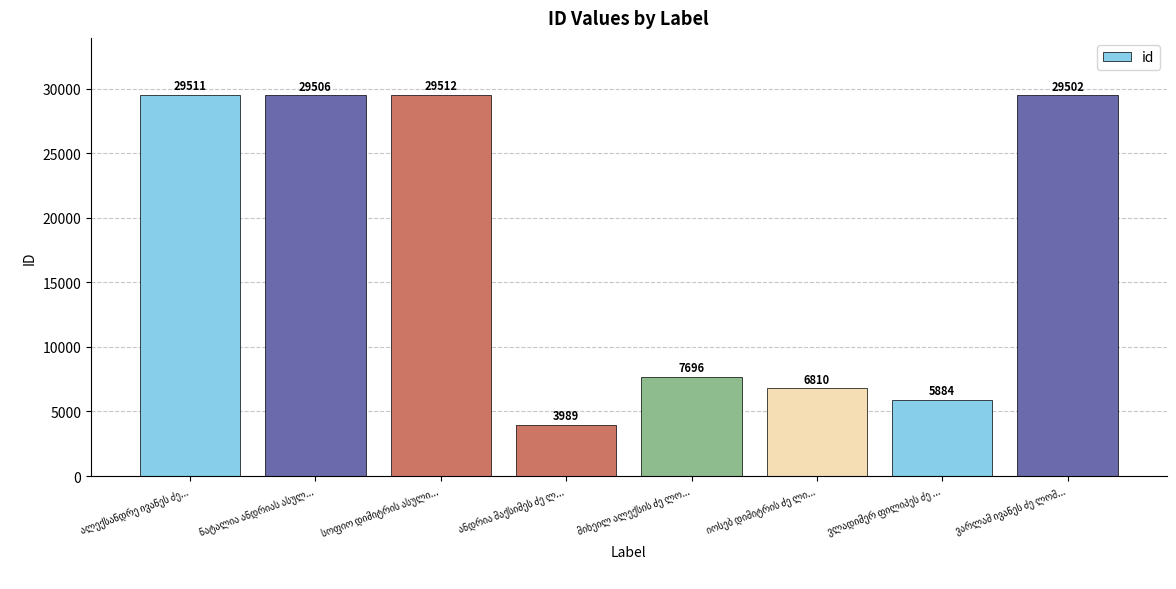

Reading left to right, extract all data points from this chart.

29511	29506	29512	3989	7696	6810	5884	29502